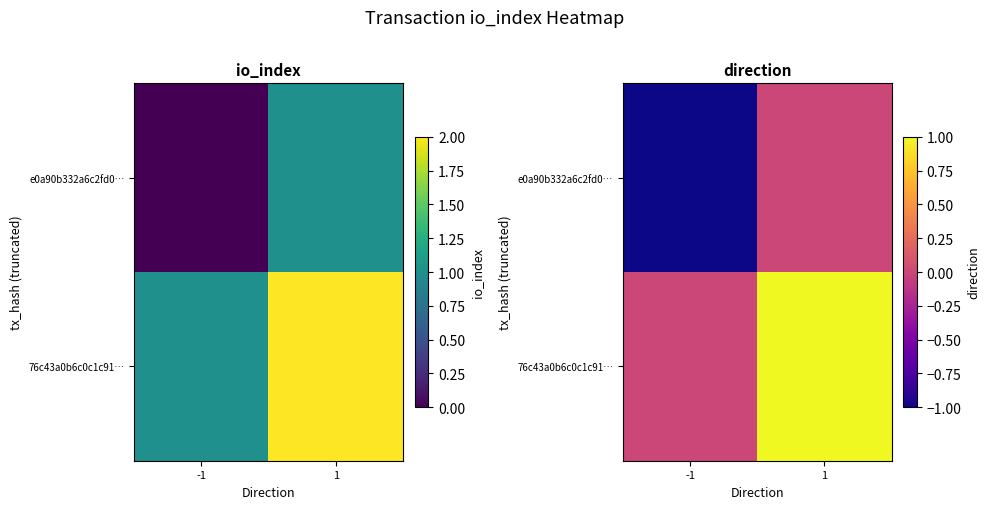

What value does the e0a90b332a6c2fd0… series have at -1?

-1